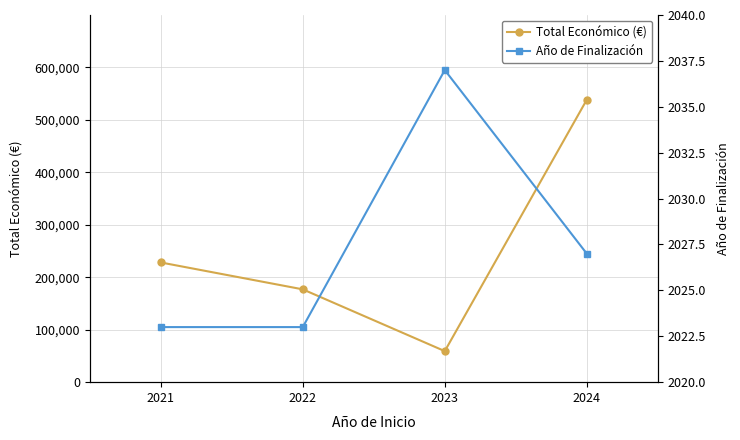

Rank the categories by Año de Finalización value from lowest to highest.

2021, 2022, 2024, 2023